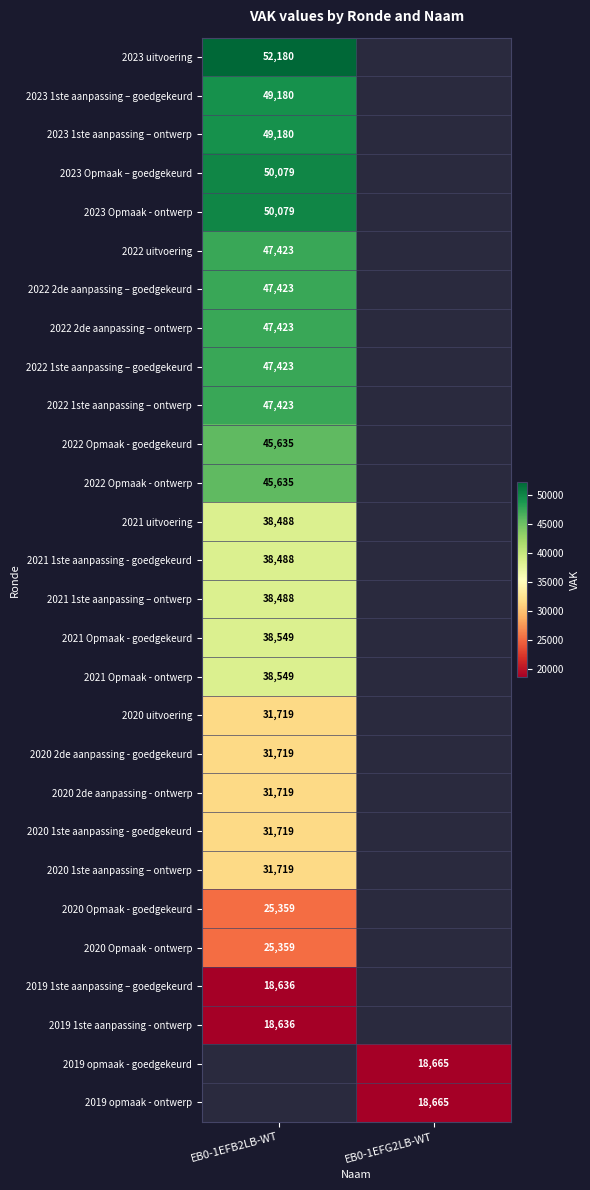

Count the number of categories in the chart.

2